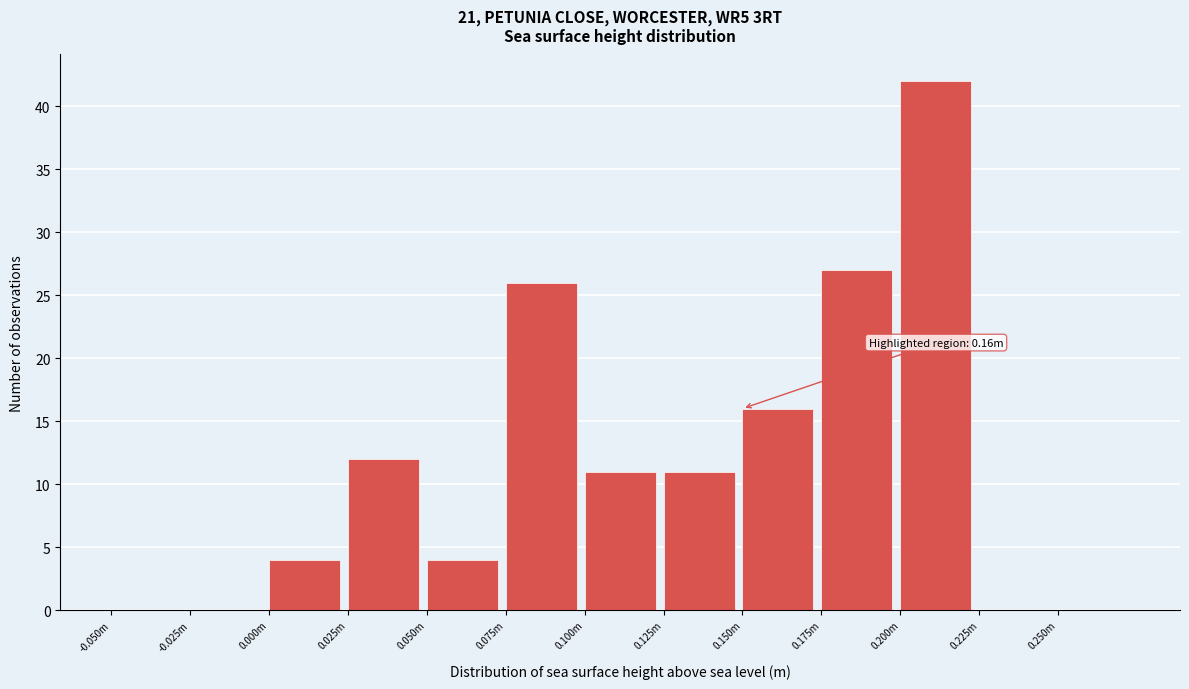

Reading right to left, what are all the values shown in this chart?

0.250m=0	0.225m=0	0.200m=42	0.175m=27	0.150m=16	0.125m=11	0.100m=11	0.075m=26	0.050m=4	0.025m=12	0.000m=4	-0.025m=0	-0.050m=0